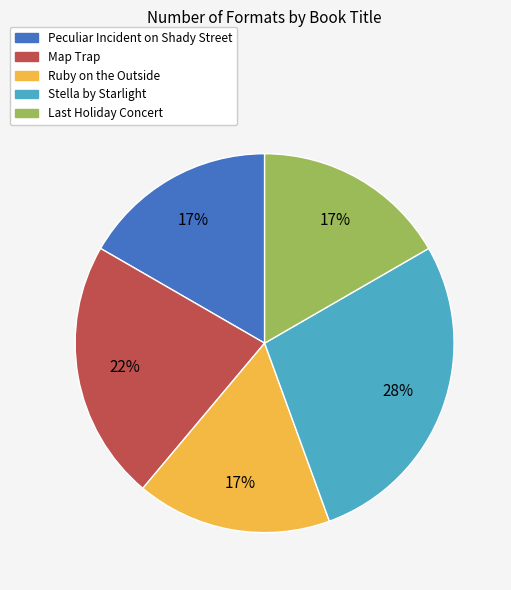

Count the number of slices in the pie.

5